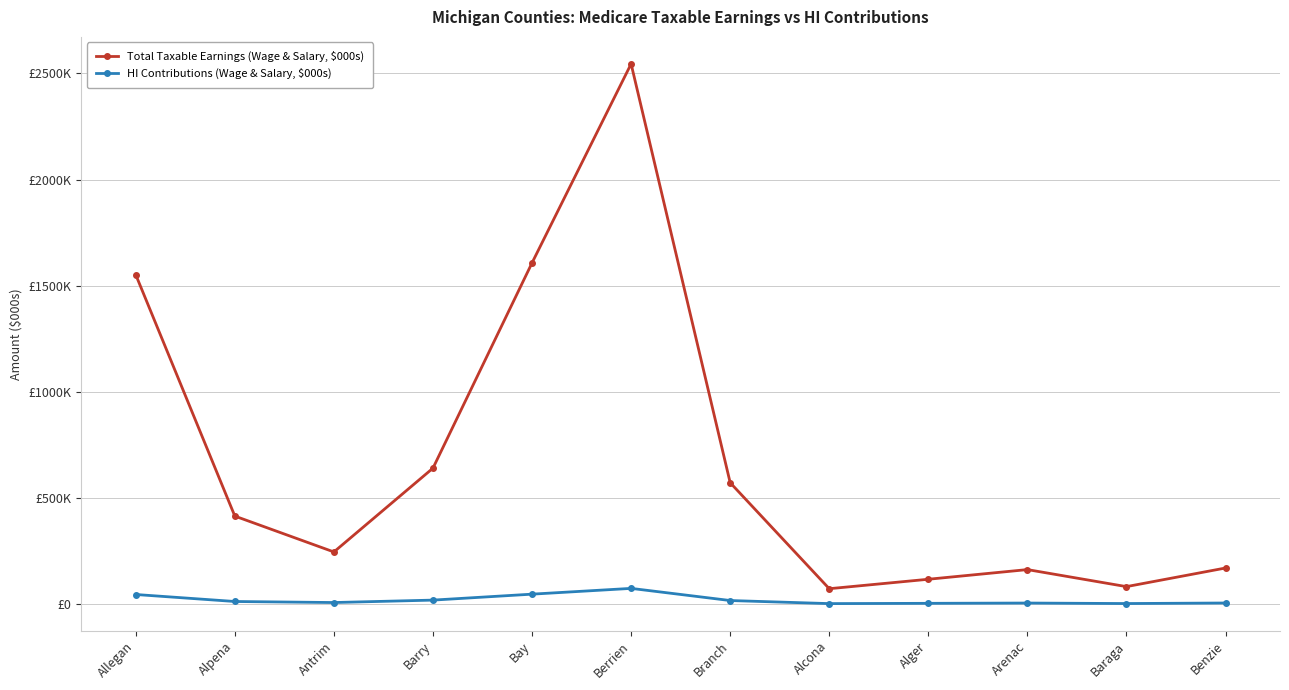

What is the sum of all Total Taxable Earnings (Wage & Salary, $000s) values?

8179172